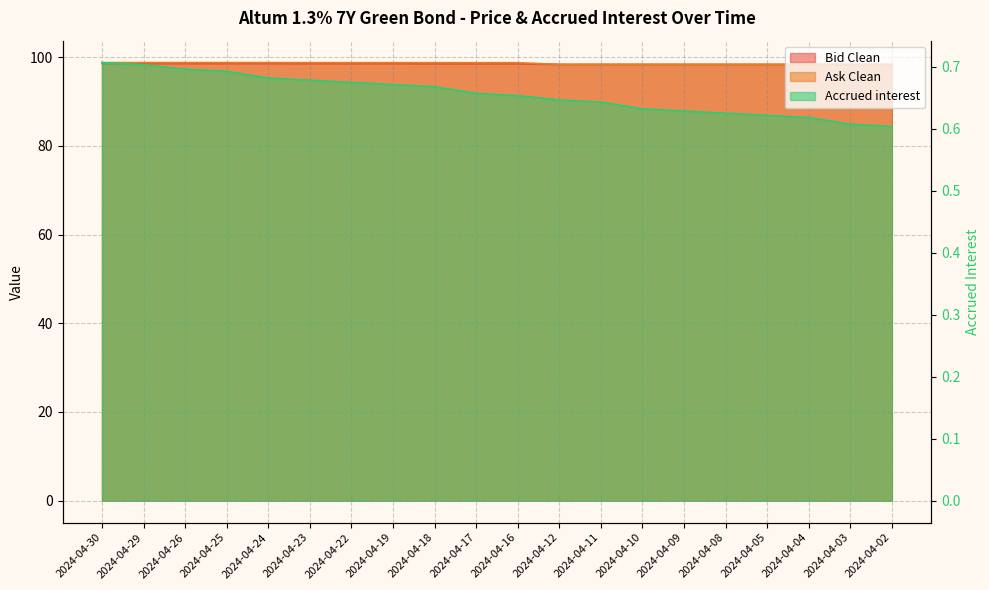

What is the average value of the Ask Clean series?

98.6